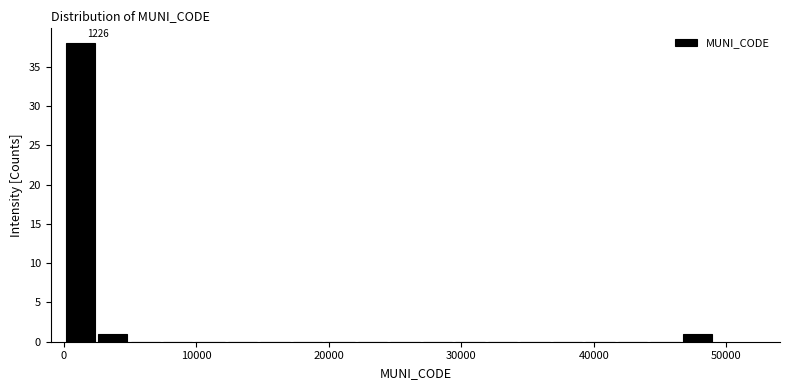

Read against the x-axis, roughly where is the centre of the tallest bar?

1000